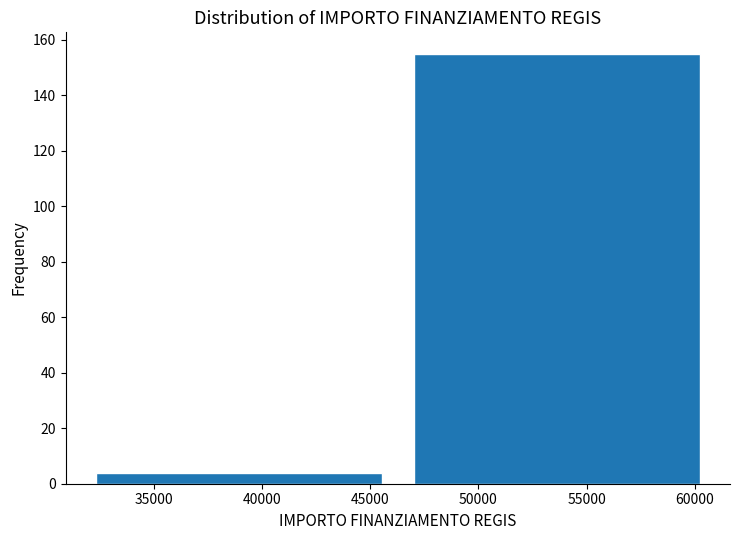

Reading left to right, list every bar in this chart as the range it spans on the x-axis followed by its height. Neither the bar edges nor the heights are printed on the chart, so give them approximately, as read against the axes.

31500 to 46500: 4
46500 to 61000: 156